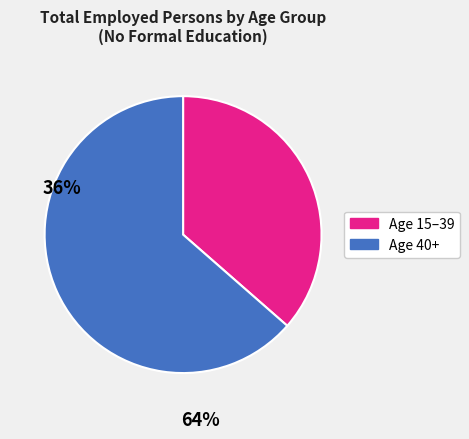

Is there a majority slice in this chart?

Yes